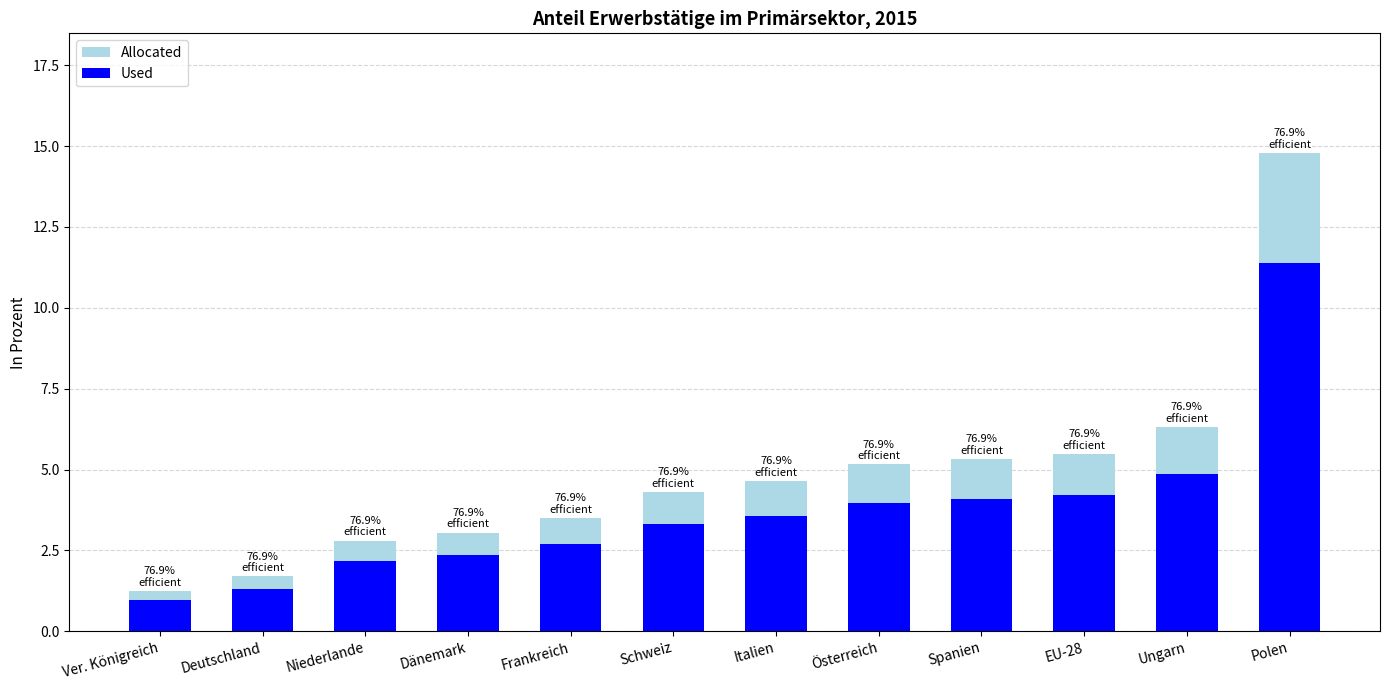

What is the label of the 9th bar from the left?

Spanien